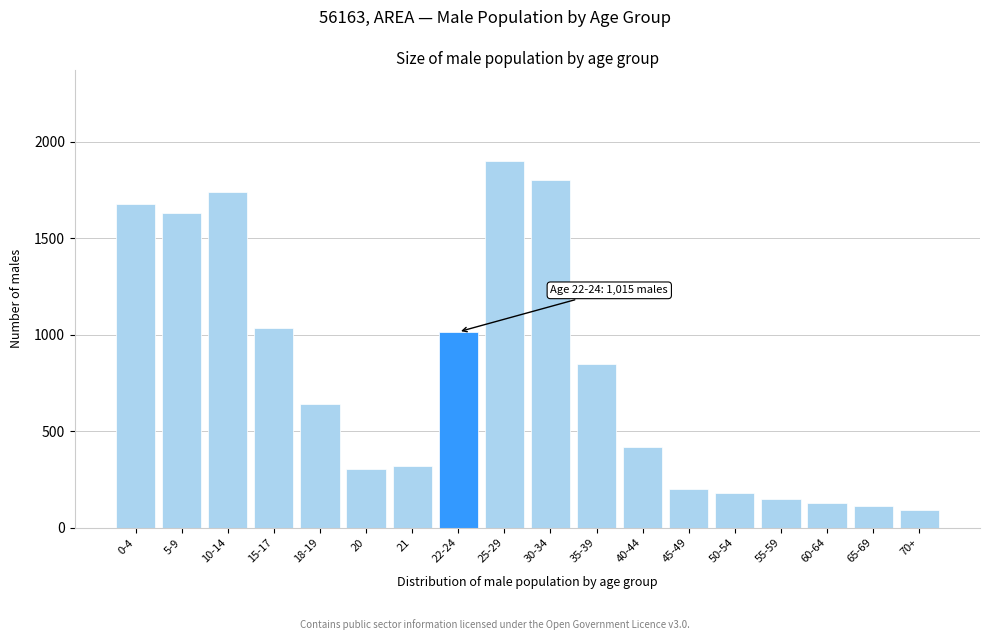

Reading left to right, what are all the values shown in this chart?

0-4=1680	5-9=1632	10-14=1742	15-17=1033	18-19=640	20=305	21=322	22-24=1015	25-29=1900	30-34=1800	35-39=850	40-44=420	45-49=200	50-54=180	55-59=150	60-64=130	65-69=110	70+=90